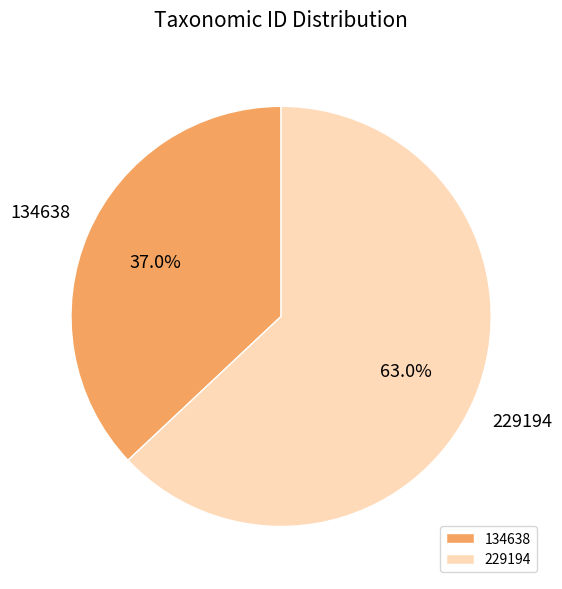

Does 134638 represent more than half of the total?

No